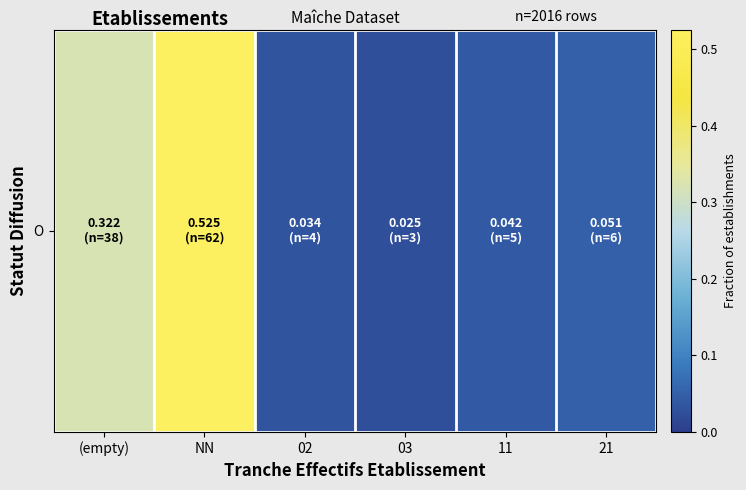

What is the average value?

0.2